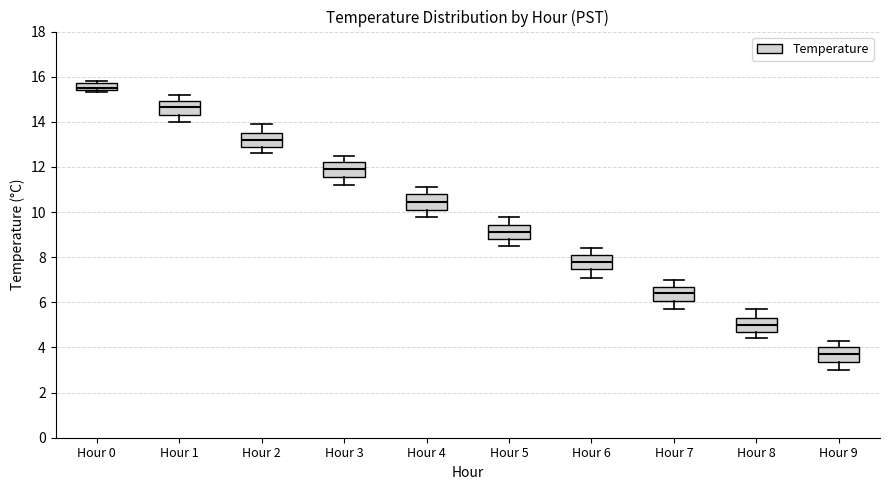

Where is the upper edge of the box for Hour 4 on the y-axis? The values are not printed on the chart, so give them approximately, as read against the axis.

10.8